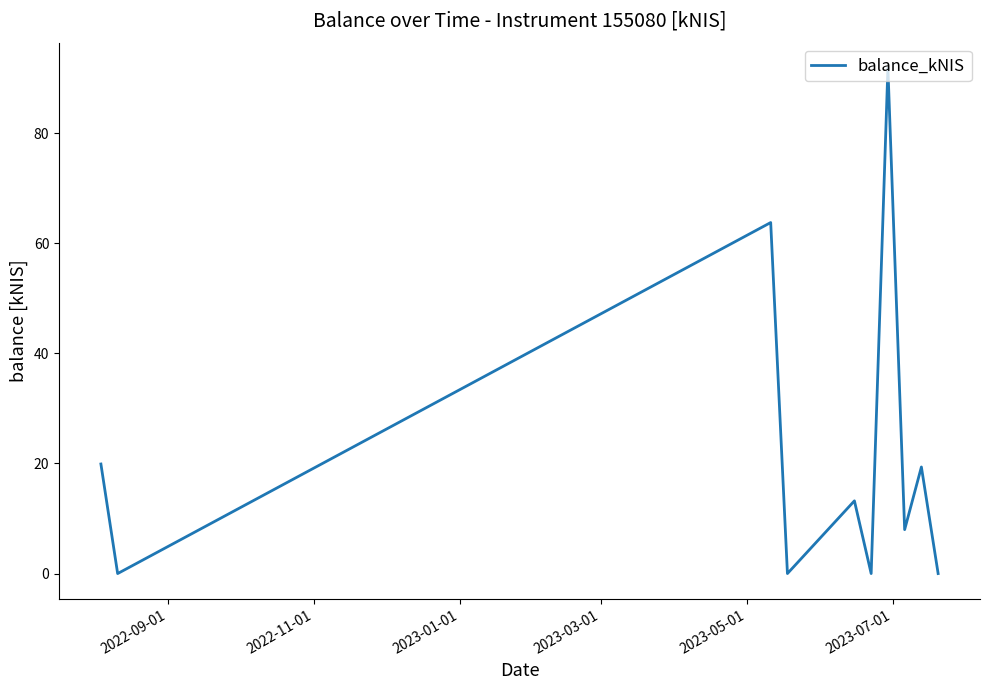

What is the difference between the maximum and minimum values?

91.8